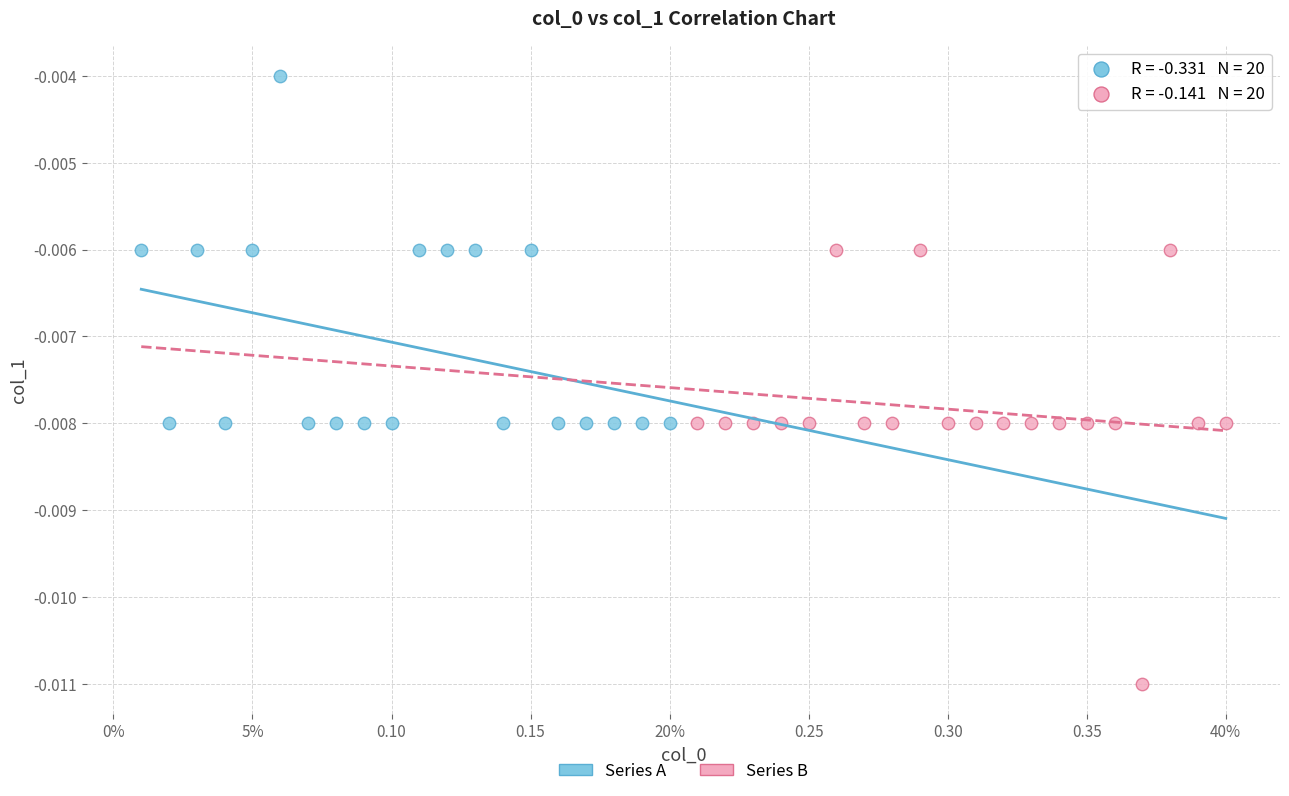

Which series has the largest Y range (max minus min)?

Series B